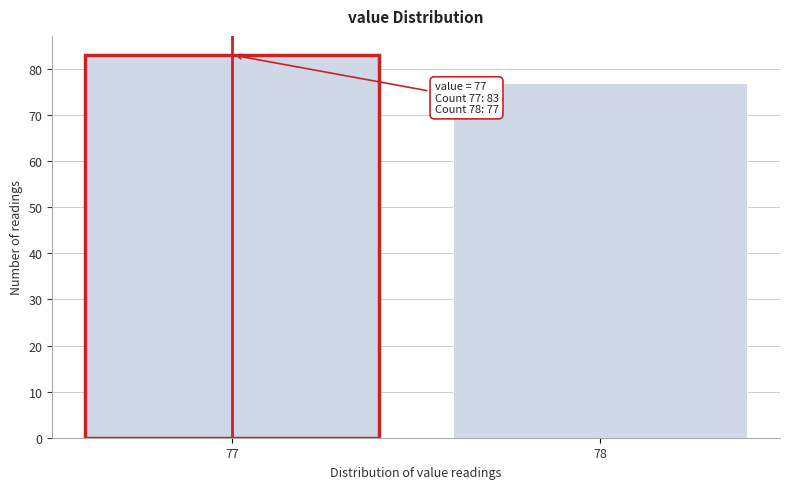

Reading right to left, transcribe all the data shown in this chart.

77	83